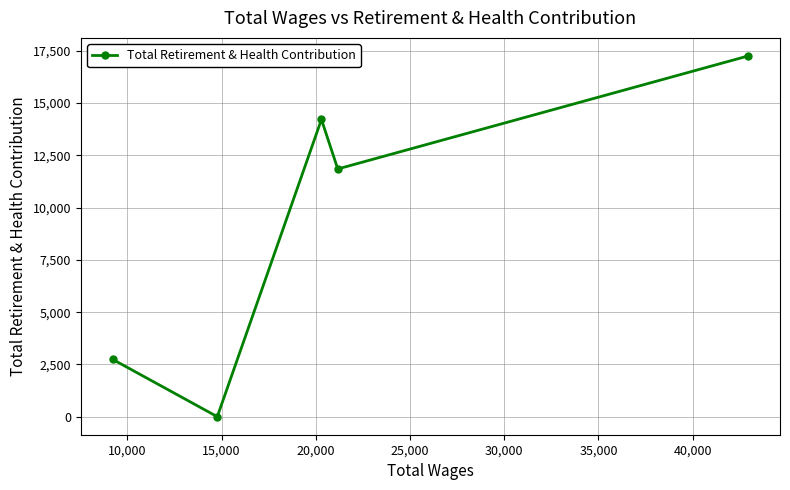

What is the greatest value displayed?

17255